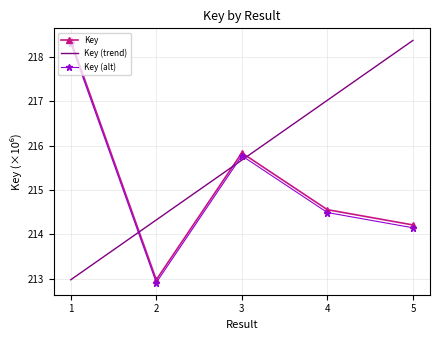

Is the value of Key (trend) at 1 greater than the value of Key at 3?

No